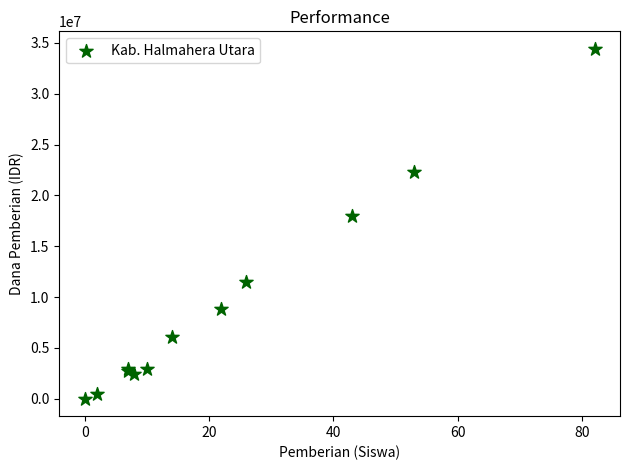

What Y value in the scatter plot is closest to 17212500?

18000000